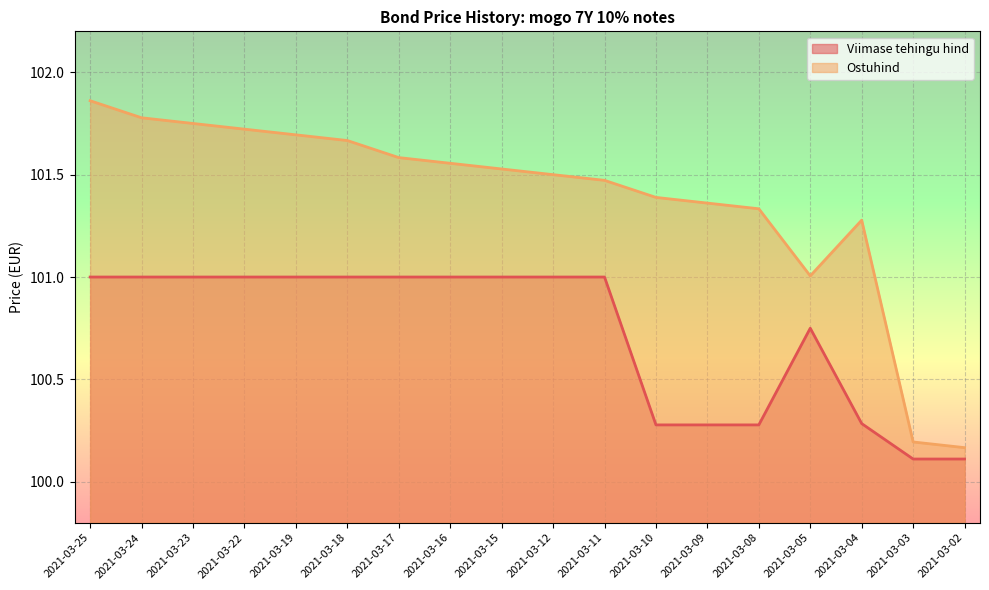

What is the total value across all series at 2021-03-05?

201.8